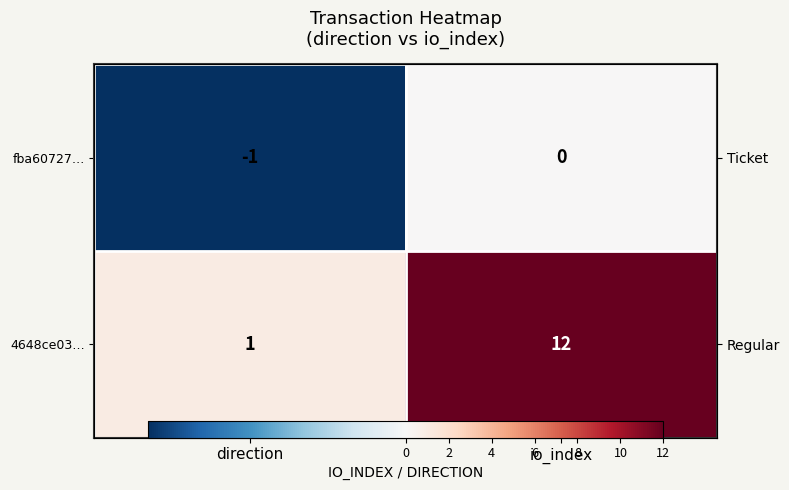

Where is fba60727… nearest to the value 0?

io_index